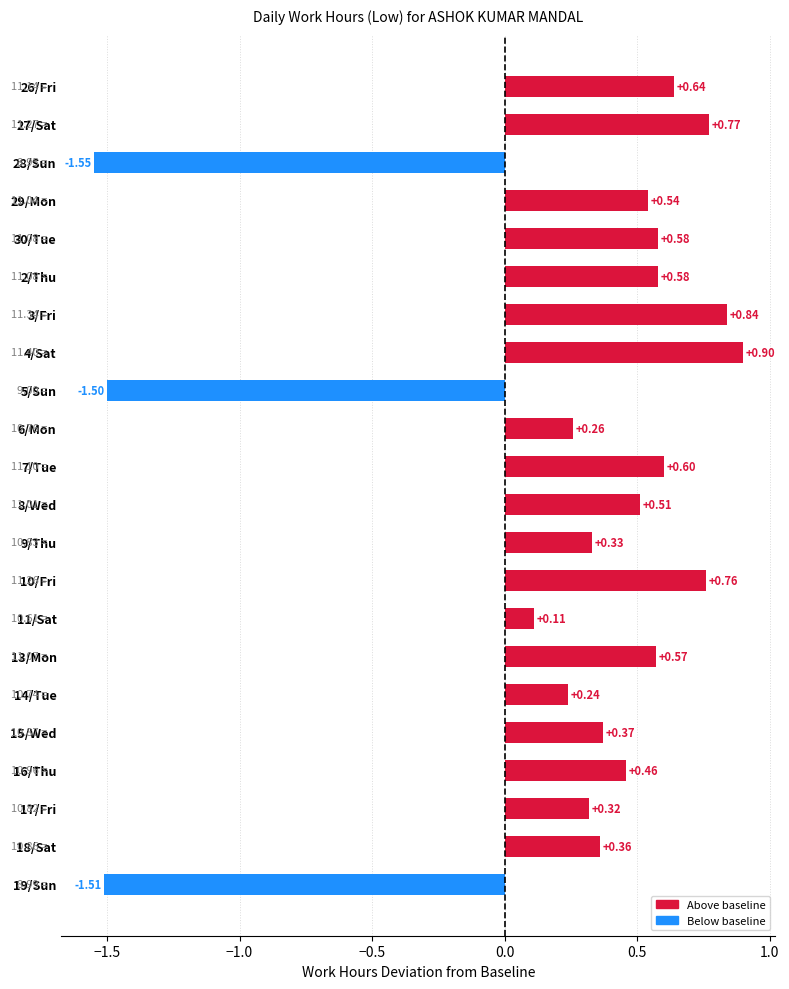

What is the difference between the values at 6/Mon and 28/Sun?

1.8